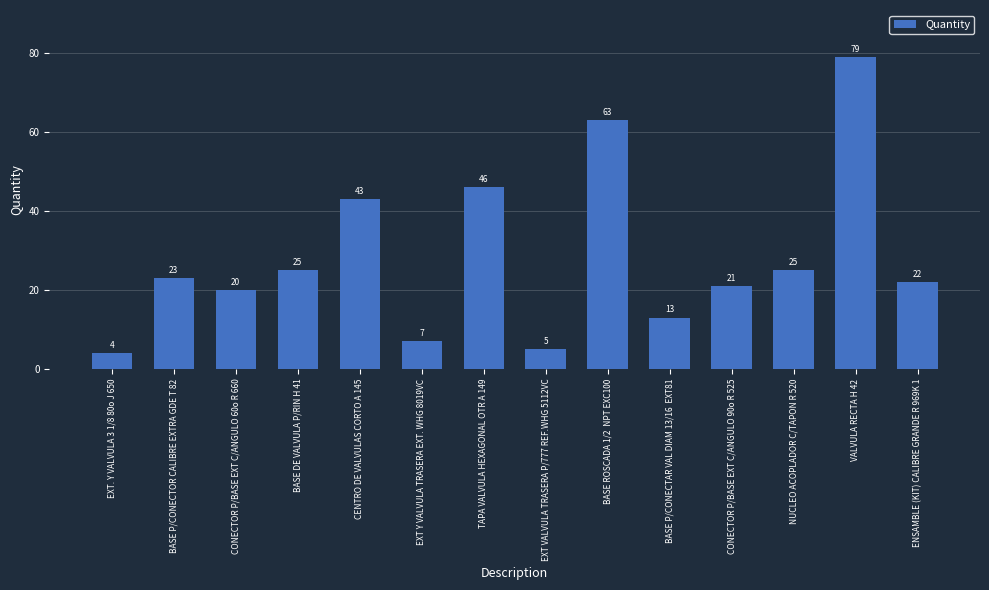

What is the sum of all values?

396